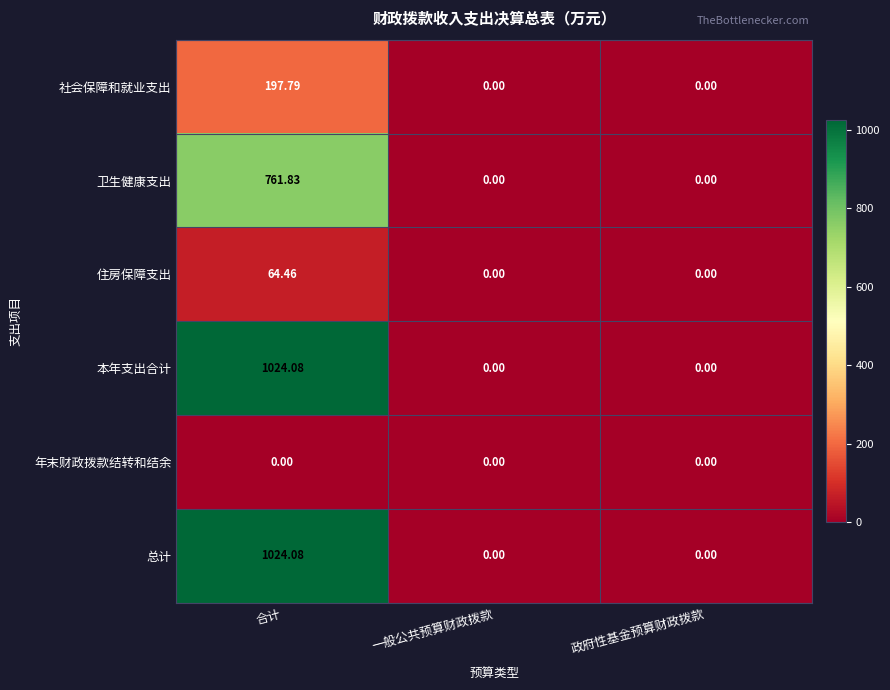

Is the value of 卫生健康支出 at 合计 greater than the value of 总计 at 政府性基金预算财政拨款?

Yes